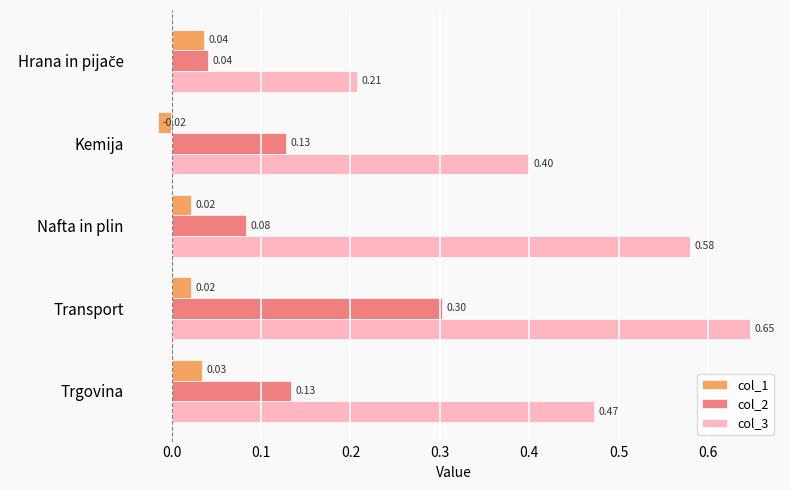

At which label does col_2 reach its peak?

Transport